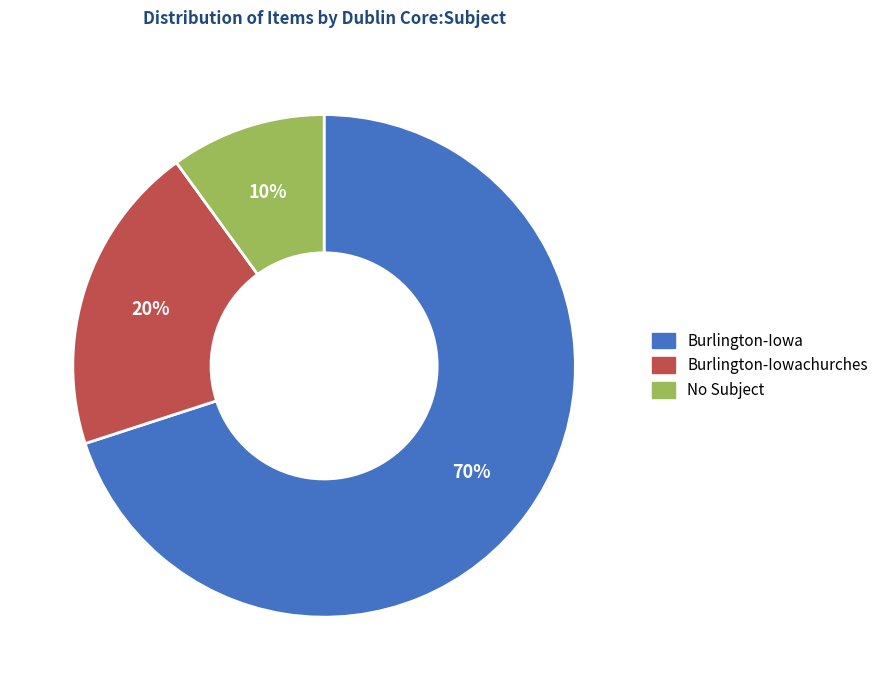

To the nearest percent, what is the average slice percentage?

33%